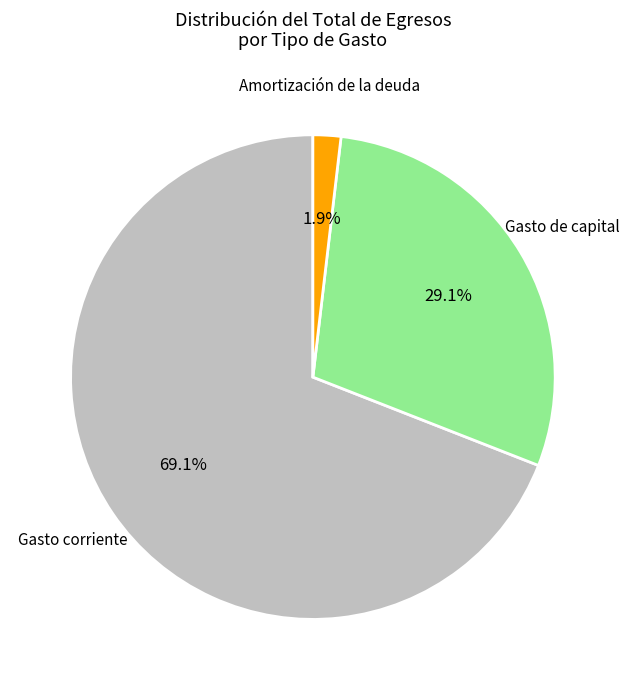

Is there any slice that represents more than half of the pie?

Yes